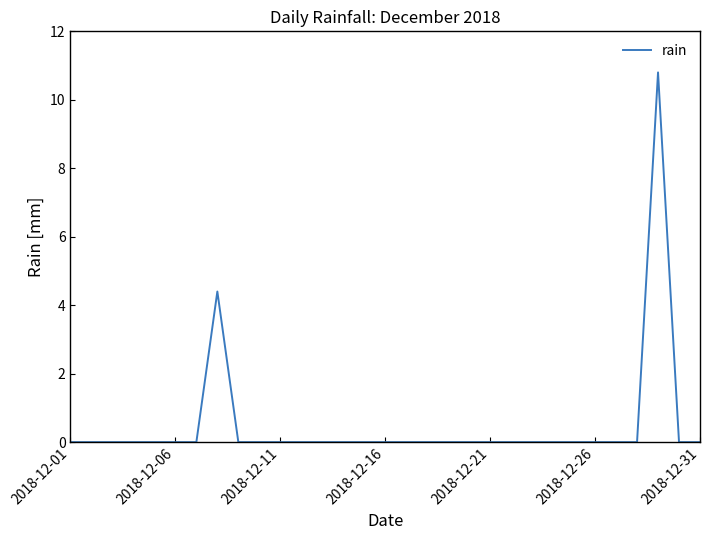

What is the difference between the maximum and minimum values?

10.8